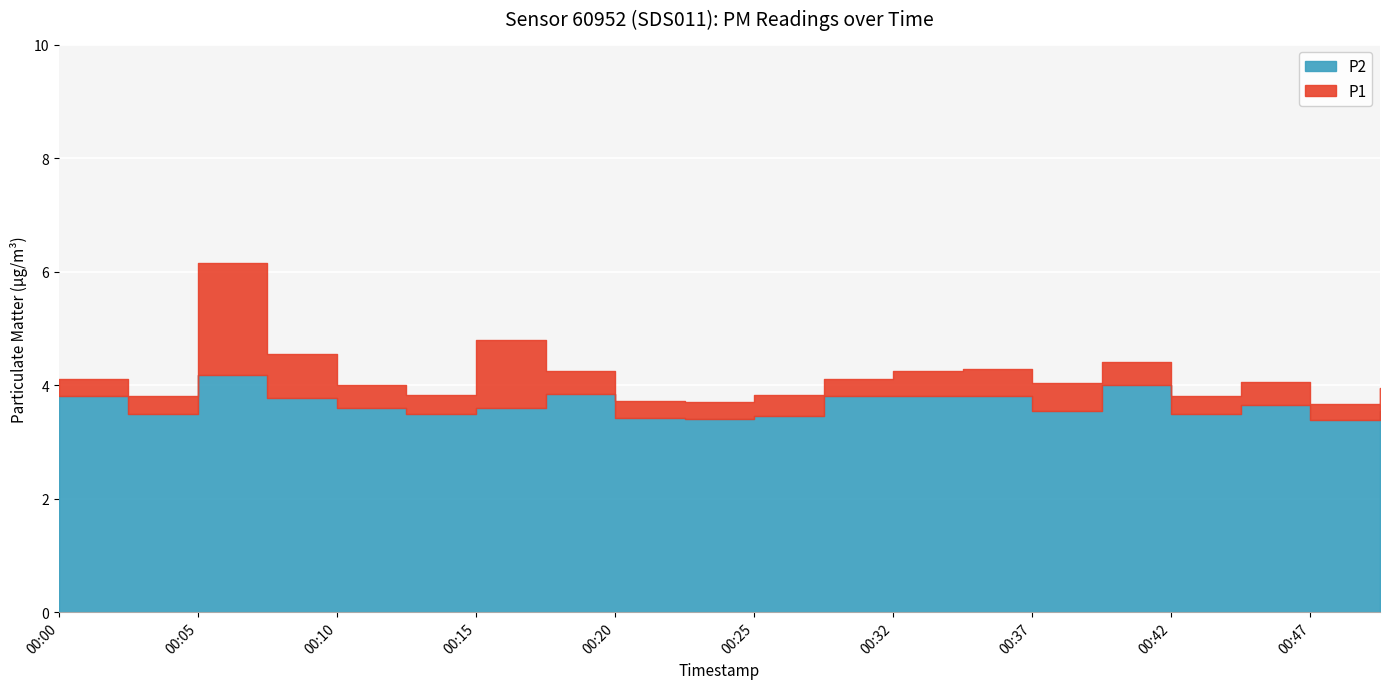

Reading right to left, list all the values displayed in this chart.

P1: 00:49=4.0	00:47=3.7	00:44=4.0	00:42=3.8	00:40=4.4	00:37=4.0	00:35=4.3	00:32=4.2	00:27=4.1	00:25=3.8	00:22=3.7	00:20=3.7	00:17=4.2	00:15=4.8	00:12=3.8	00:10=4.0	00:07=4.5	00:05=6.2	00:02=3.8	00:00=4.1
P2: 00:49=3.5	00:47=3.4	00:44=3.6	00:42=3.5	00:40=4.0	00:37=3.5	00:35=3.8	00:32=3.8	00:27=3.8	00:25=3.5	00:22=3.4	00:20=3.4	00:17=3.9	00:15=3.6	00:12=3.5	00:10=3.6	00:07=3.8	00:05=4.2	00:02=3.5	00:00=3.8